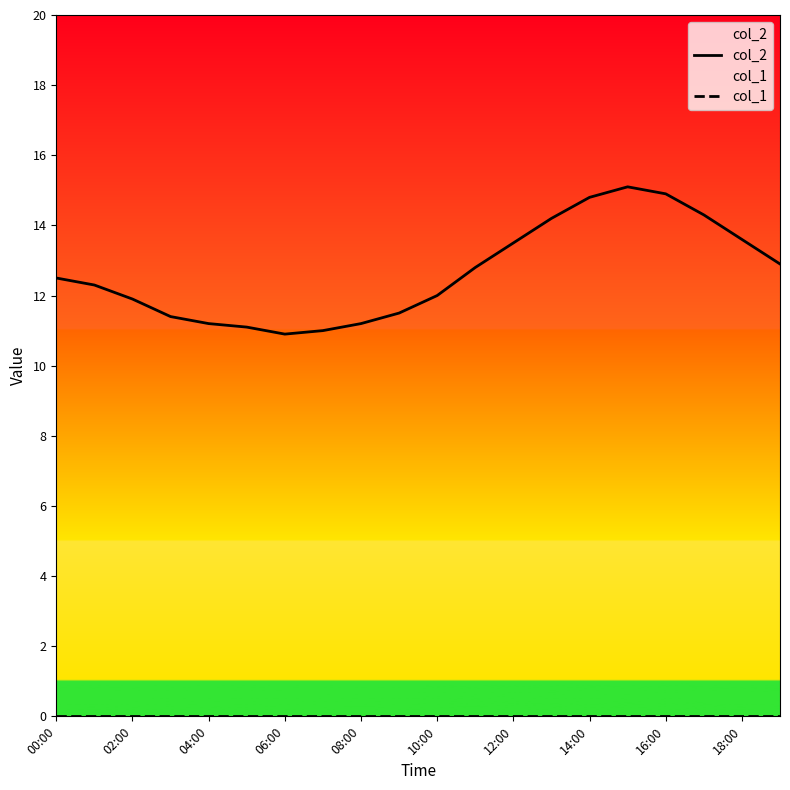

At which category is the sum across all series the highest?

15